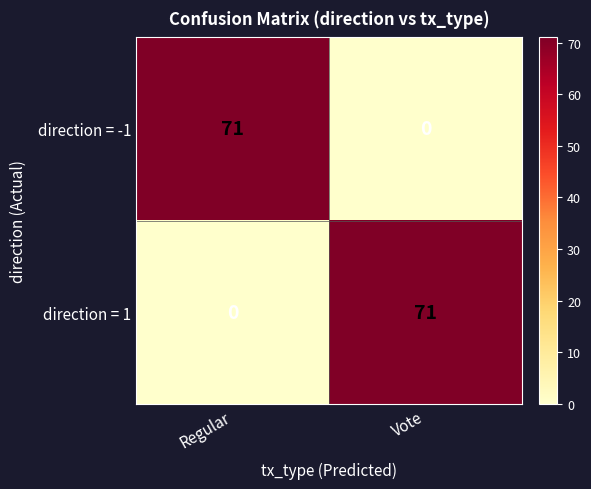

How many data points in direction = -1 are less than 71?

1